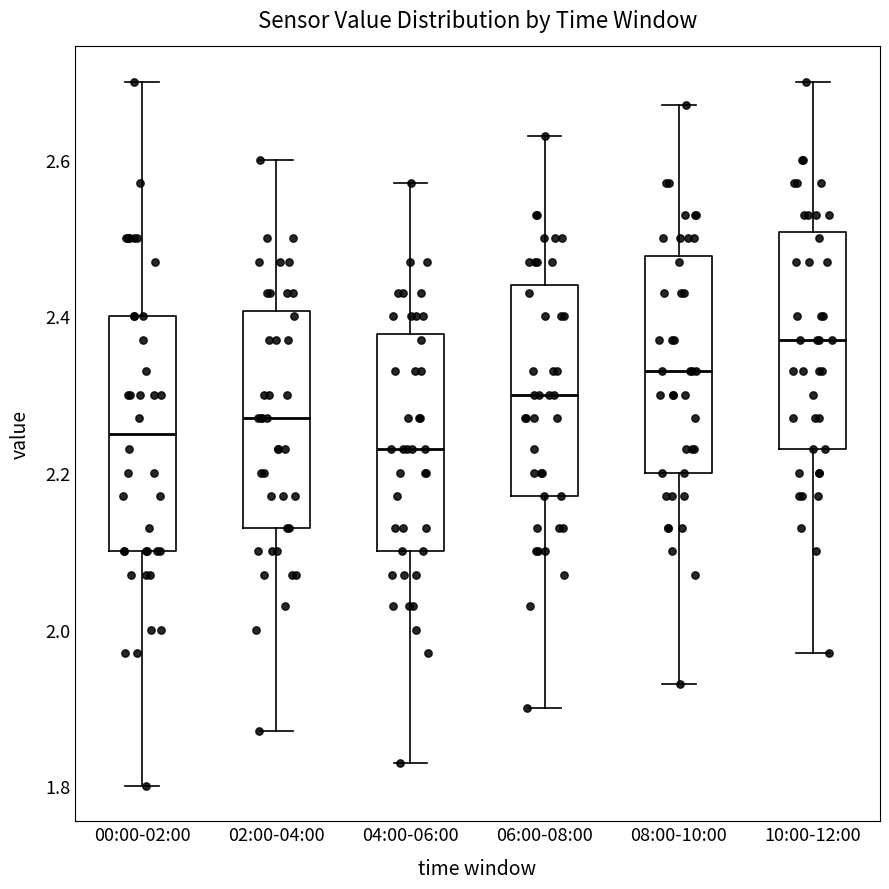

Which box is the tallest, from its lower edge to its upper edge?

00:00-02:00